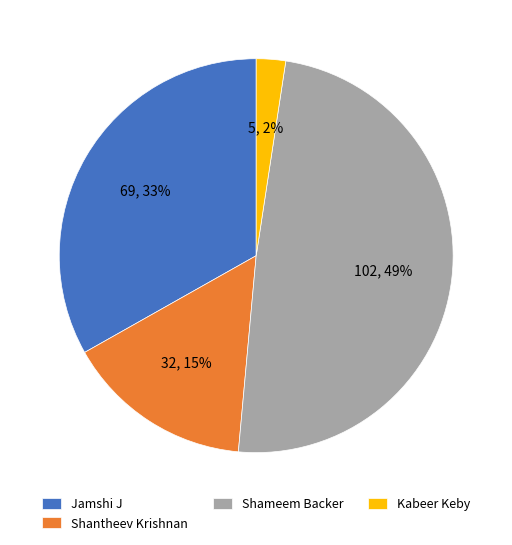

Count the number of slices in the pie.

4